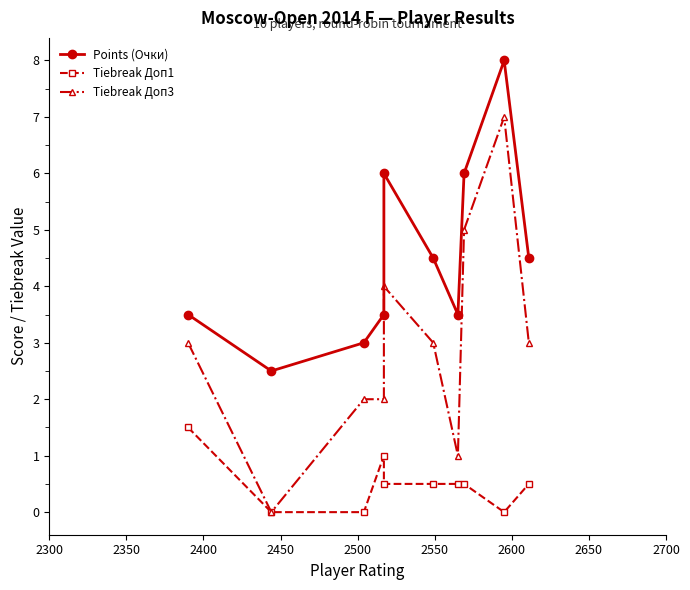

Is the value of Tiebreak Доп3 at 2600 greater than the value of Tiebreak Доп1 at 2700?

Yes